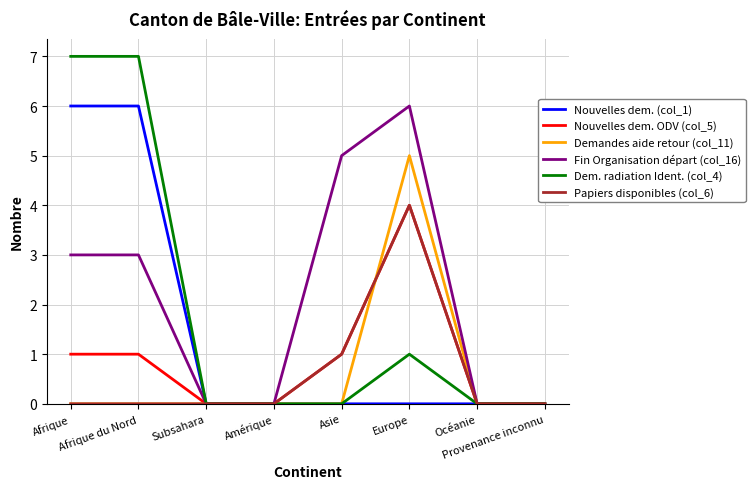

What position from the left is Asie?

5